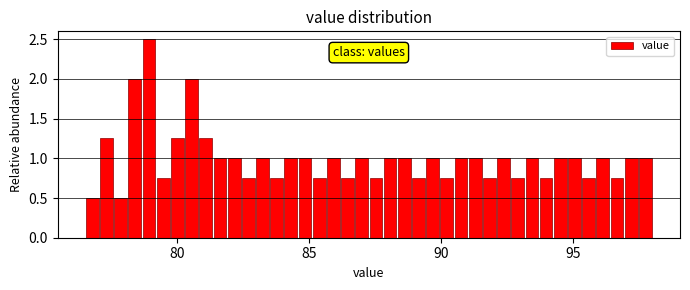

Around what value on the x-axis is the tallest bar? Give the approximate position of its centre, as read against the axis.

79.0